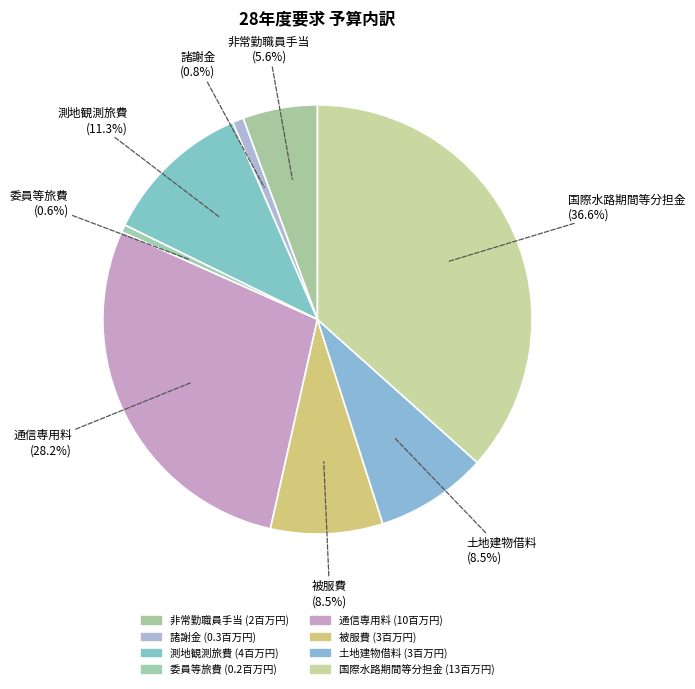

What percentage is the 諸謝金 slice, to the nearest percent?

1%